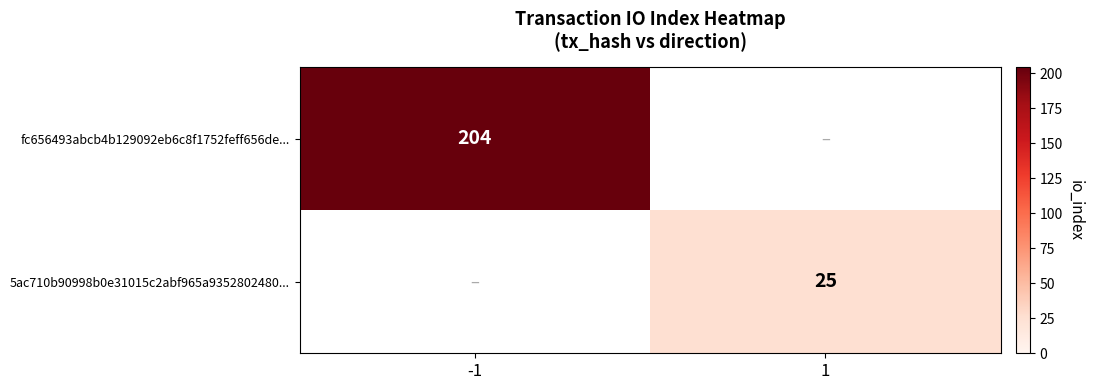

What is the total value across all series at -1?

204